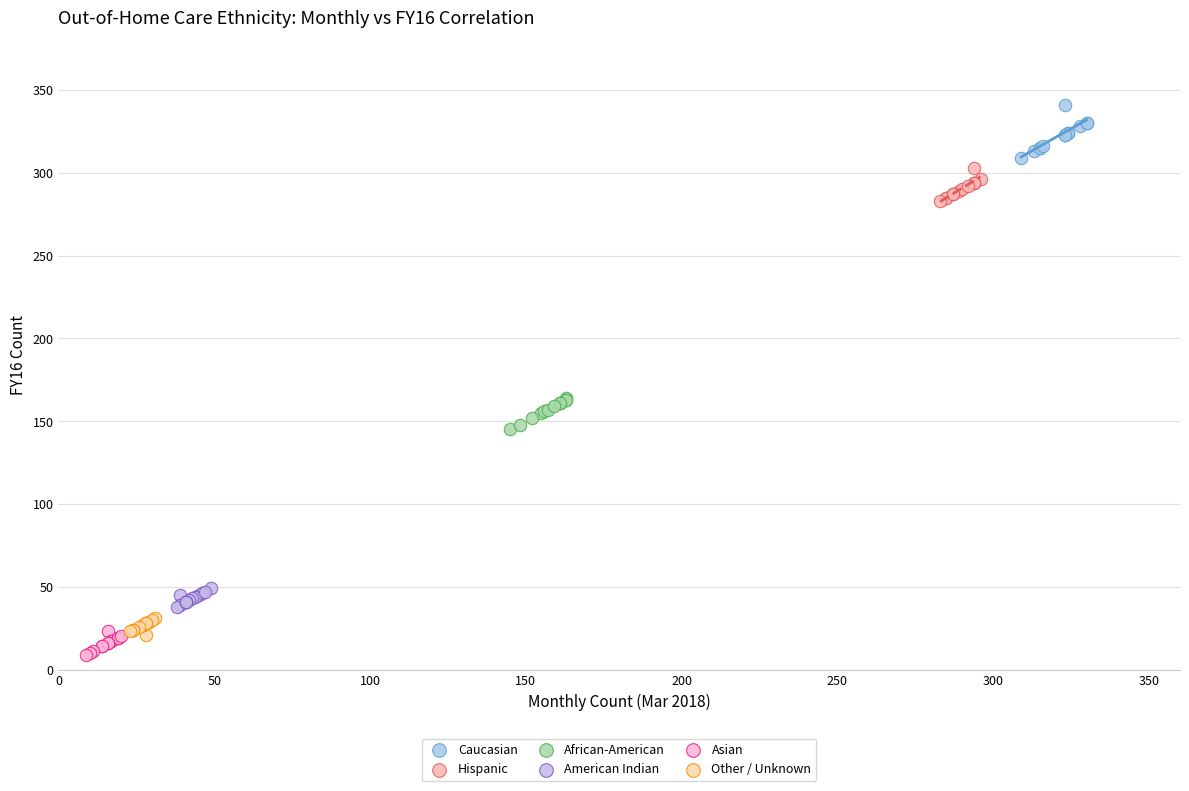

Which series has the largest Y range (max minus min)?

Caucasian